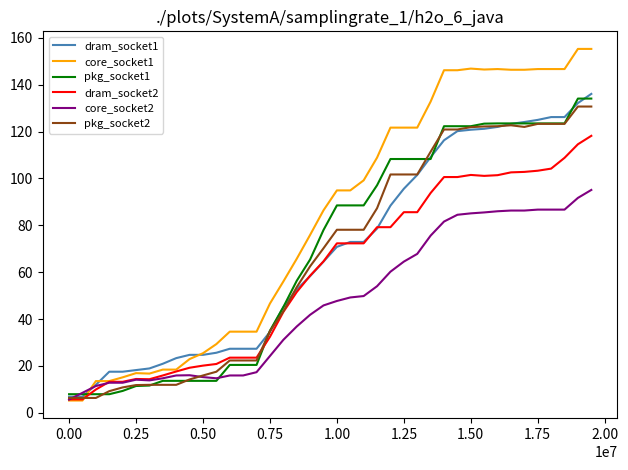

What is the greatest value displayed?

155.3